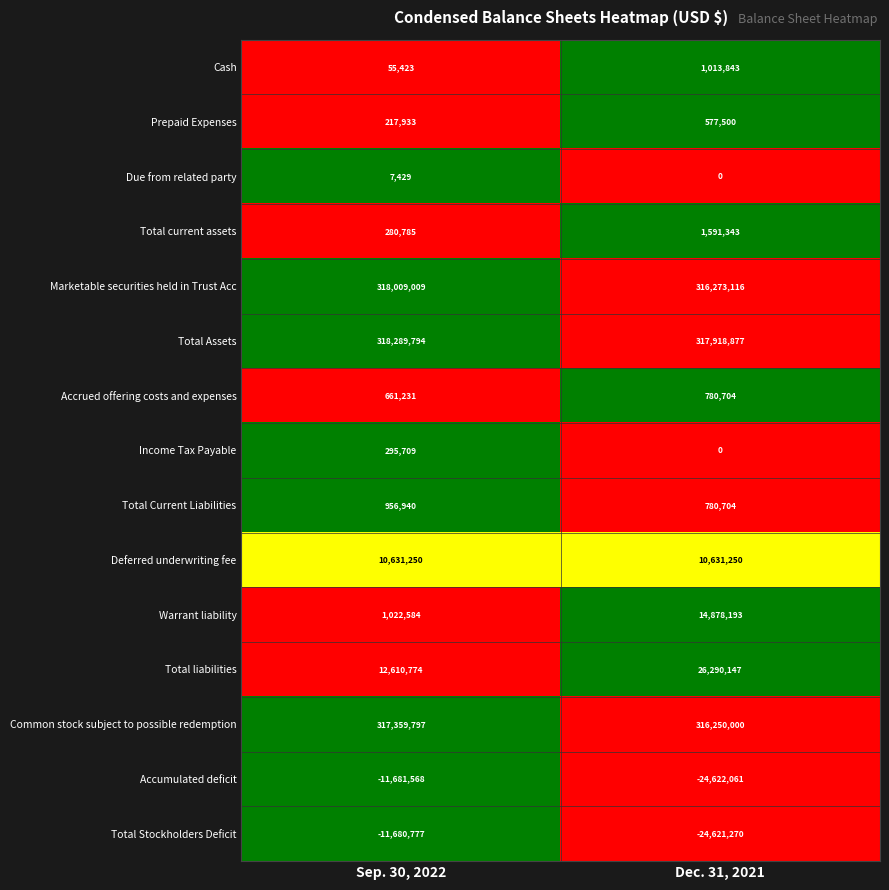

What is the difference between the maximum and minimum values in the Accumulated deficit series?

12940493